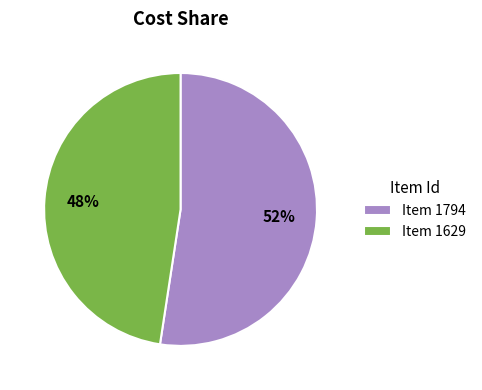

What is the largest slice in the pie chart?

Item 1794